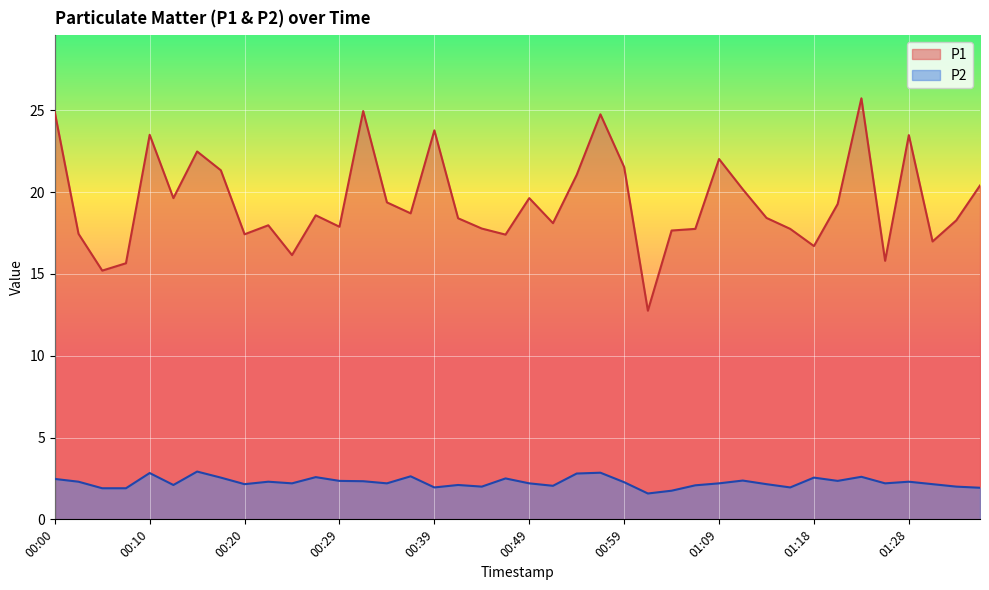

Reading left to right, extract all data points from this chart.

P1: 00:00=24.9	00:02=17.4	00:05=15.2	00:07=15.7	00:10=23.5	00:12=19.6	00:15=22.5	00:17=21.3	00:20=17.4	00:22=18.0	00:24=16.1	00:27=18.6	00:29=17.9	00:32=24.9	00:34=19.4	00:37=18.7	00:39=23.8	00:42=18.4	00:44=17.8	00:46=17.4	00:49=19.6	00:51=18.1	00:54=21.1	00:56=24.8	00:59=21.5	01:01=12.8	01:04=17.6	01:06=17.8	01:09=22.0	01:11=20.2	01:13=18.4	01:16=17.8	01:18=16.7	01:21=19.3	01:23=25.7	01:26=15.8	01:28=23.5	01:31=17.0	01:33=18.3	01:36=20.4
P2: 00:00=2.5	00:02=2.3	00:05=1.9	00:07=1.9	00:10=2.8	00:12=2.1	00:15=2.9	00:17=2.5	00:20=2.1	00:22=2.3	00:24=2.2	00:27=2.6	00:29=2.4	00:32=2.3	00:34=2.2	00:37=2.6	00:39=1.9	00:42=2.1	00:44=2.0	00:46=2.5	00:49=2.2	00:51=2.0	00:54=2.8	00:56=2.9	00:59=2.3	01:01=1.6	01:04=1.8	01:06=2.1	01:09=2.2	01:11=2.4	01:13=2.1	01:16=1.9	01:18=2.5	01:21=2.4	01:23=2.6	01:26=2.2	01:28=2.3	01:31=2.1	01:33=2.0	01:36=1.9